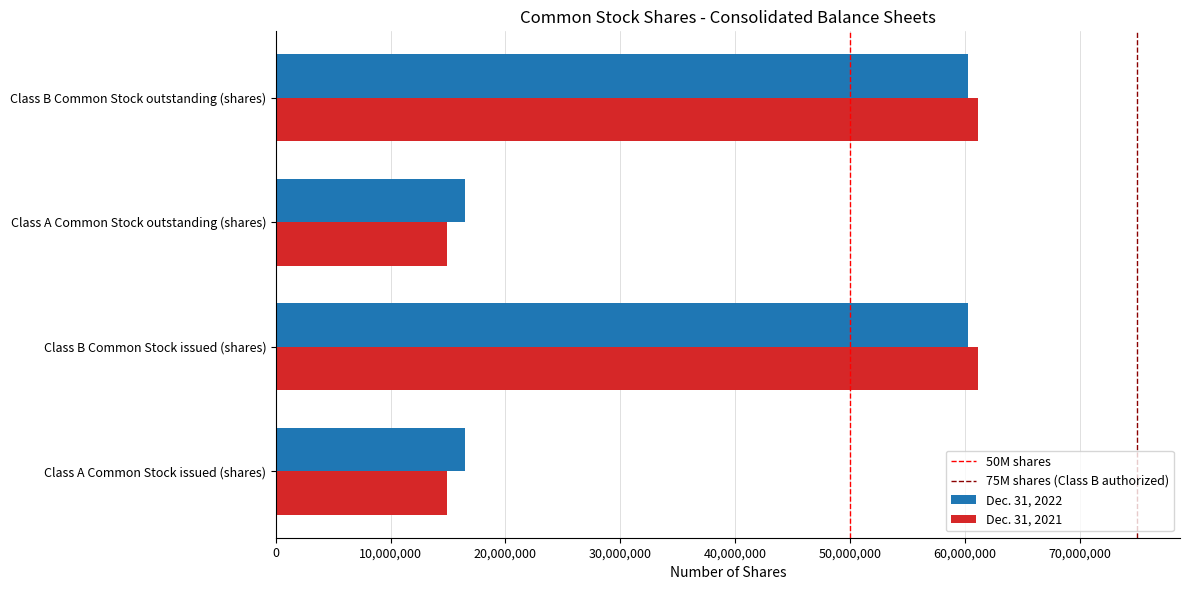

The value of Dec. 31, 2022 at Class A Common Stock issued (shares) is 9550979. True or false?

False